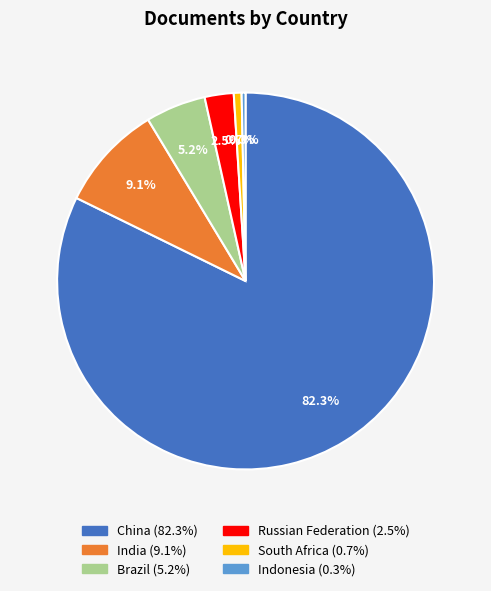

Is China the majority of the pie?

Yes